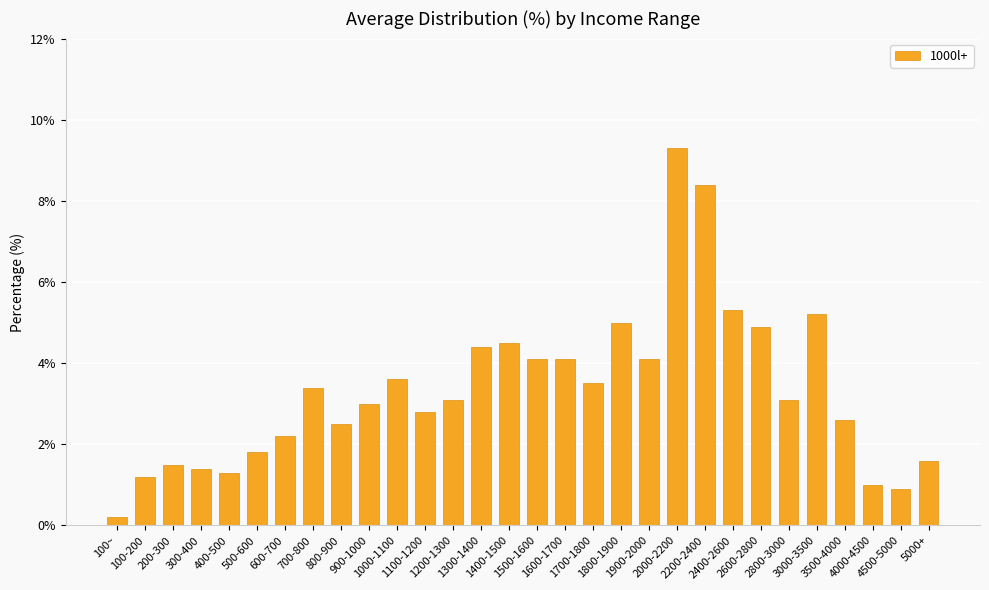

Reading left to right, list all the values displayed in this chart.

100~=0.2	100-200=1.2	200-300=1.5	300-400=1.4	400-500=1.3	500-600=1.8	600-700=2.2	700-800=3.4	800-900=2.5	900-1000=3.0	1000-1100=3.6	1100-1200=2.8	1200-1300=3.1	1300-1400=4.4	1400-1500=4.5	1500-1600=4.1	1600-1700=4.1	1700-1800=3.5	1800-1900=5.0	1900-2000=4.1	2000-2200=9.3	2200-2400=8.4	2400-2600=5.3	2600-2800=4.9	2800-3000=3.1	3000-3500=5.2	3500-4000=2.6	4000-4500=1.0	4500-5000=0.9	5000+=1.6